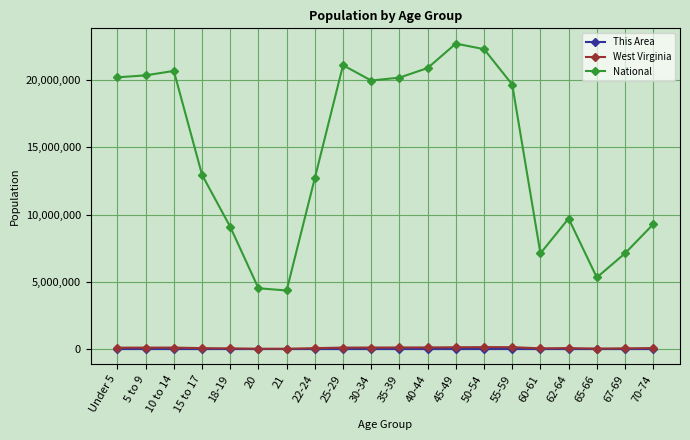

Read the West Virginia value at 21.

24305